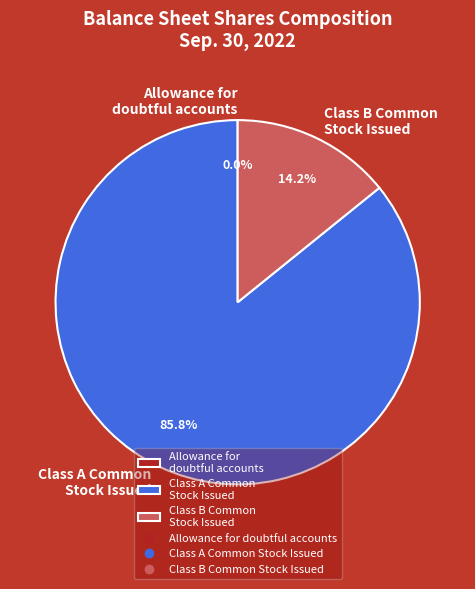

Between Class B Common Stock Issued and Class A Common Stock Issued, which is larger?

Class A Common Stock Issued